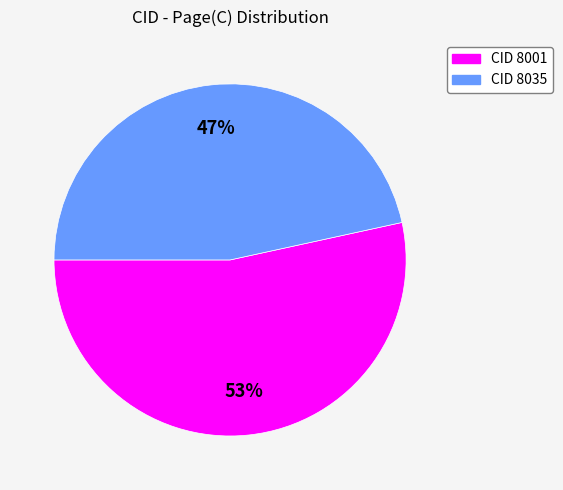

How many slices are in this pie chart?

2